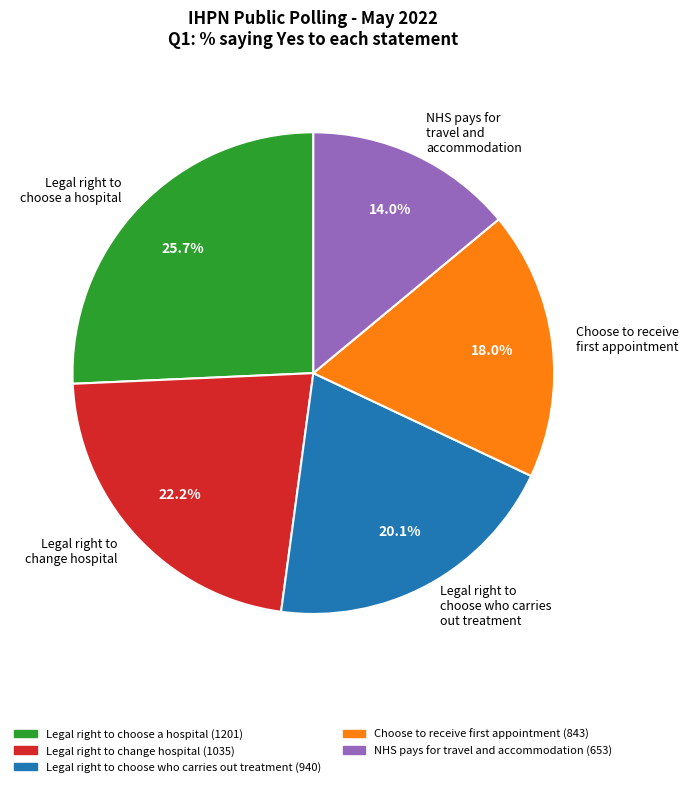

How many segments does this pie chart have?

5